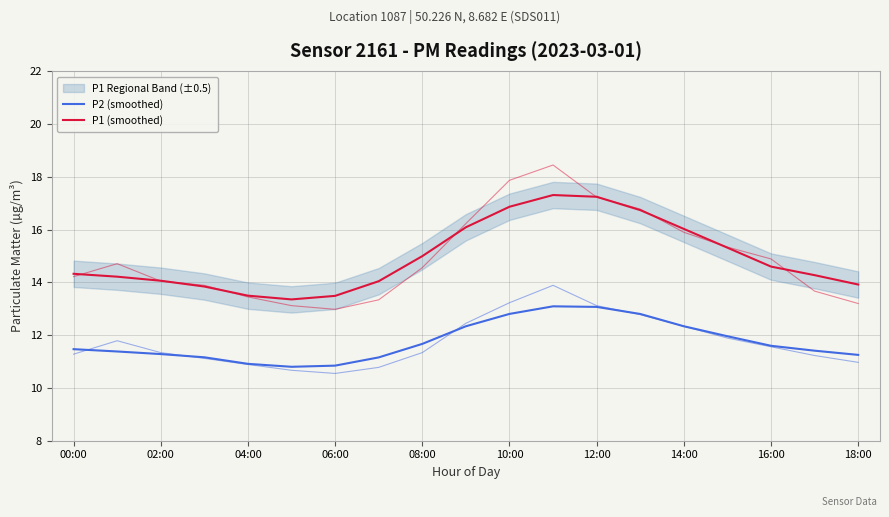

True or false: P2 (smoothed) and P1 (smoothed) intersect in this chart.

False